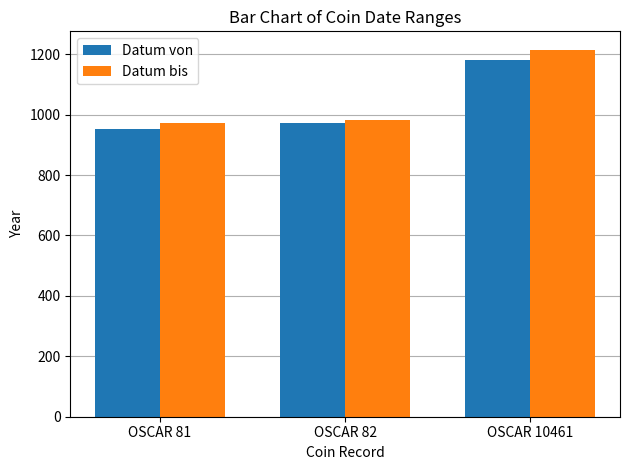

What is the sum of all Datum von values?

3107